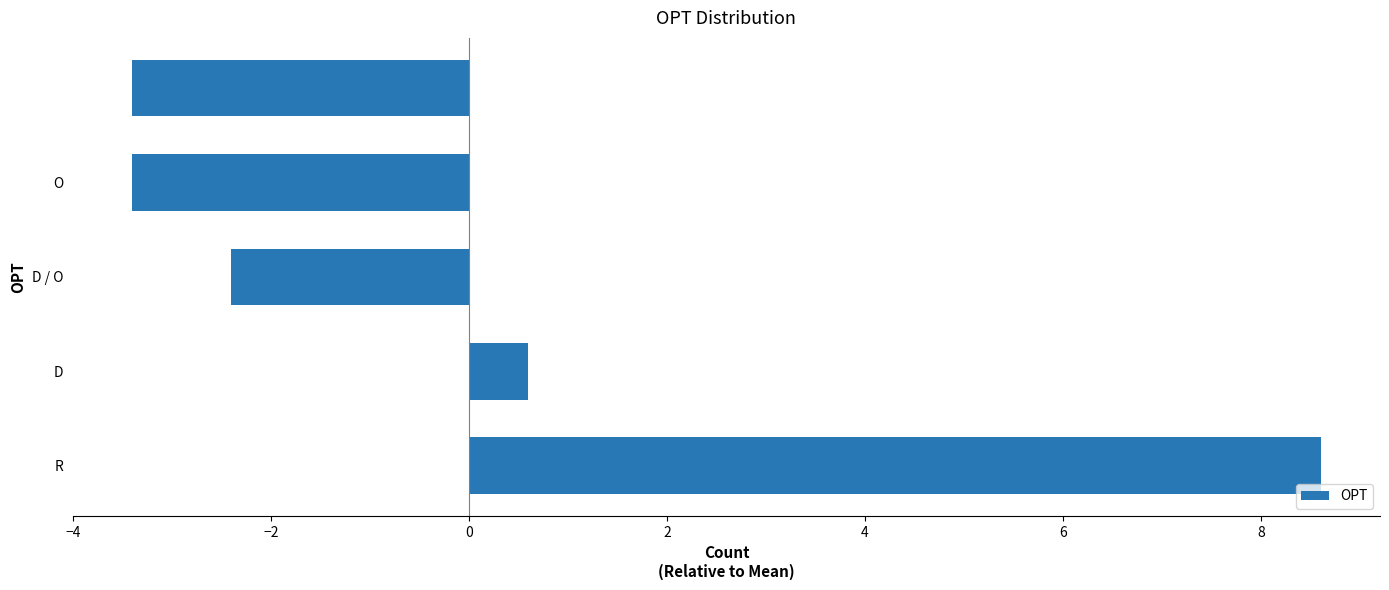

What is the greatest value displayed?

8.6